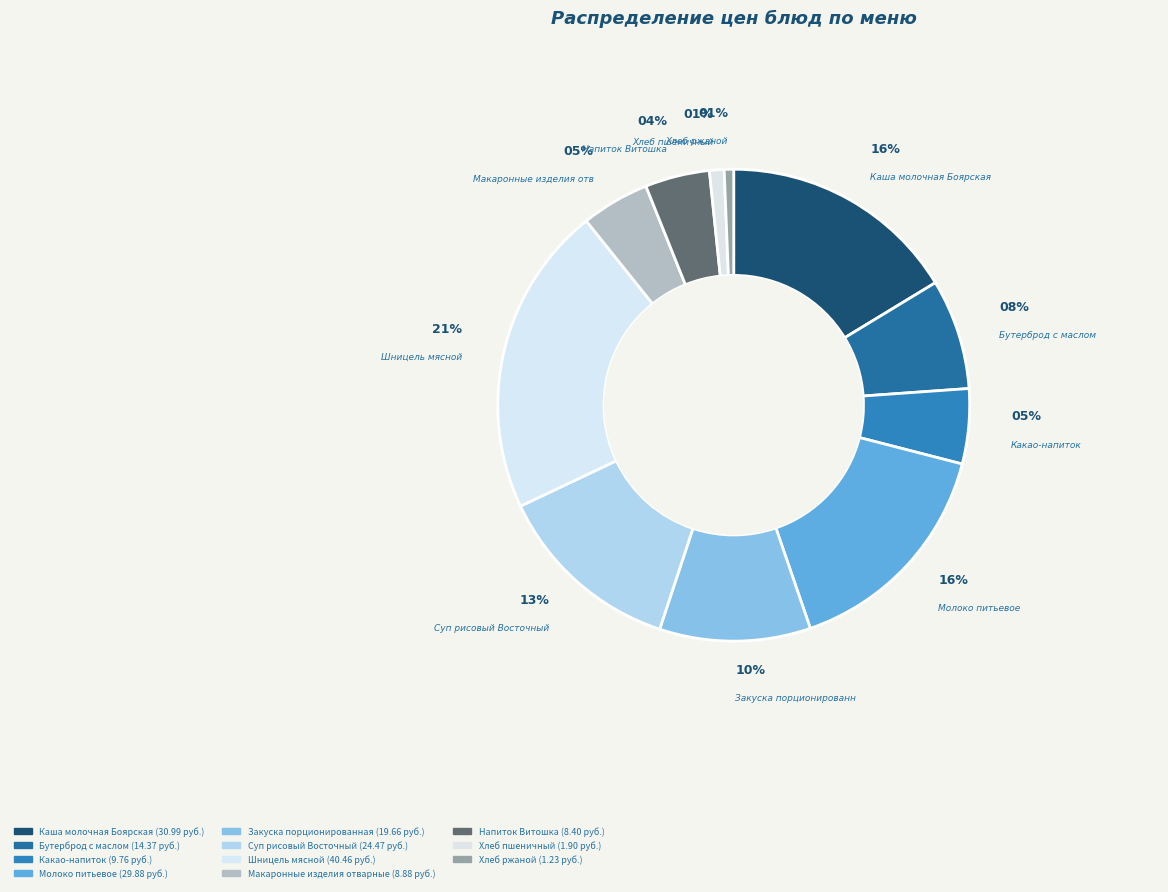

Which slice is the smallest?

Хлеб ржаной